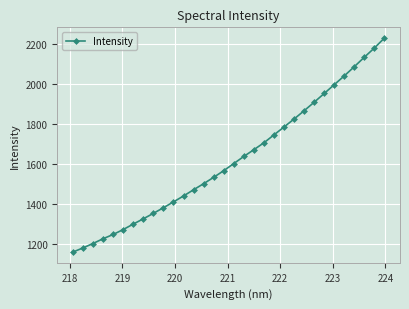

What is the value of the 23rd point from the left?

1823.6